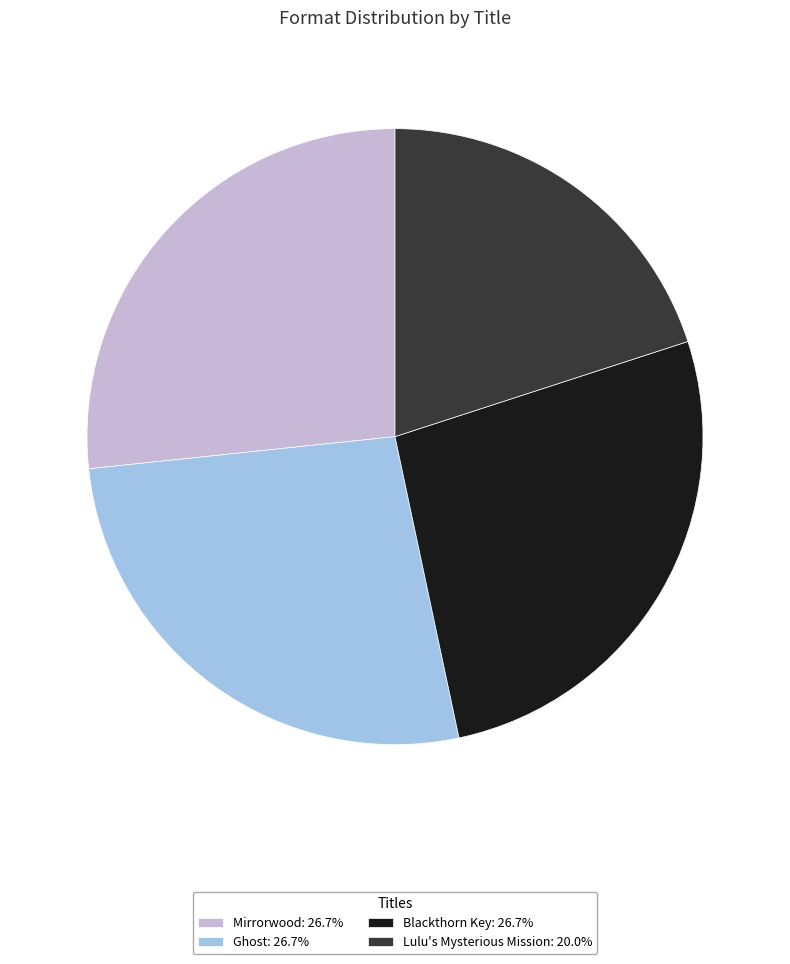

Which category has the smallest portion of the pie?

Lulu's Mysterious Mission